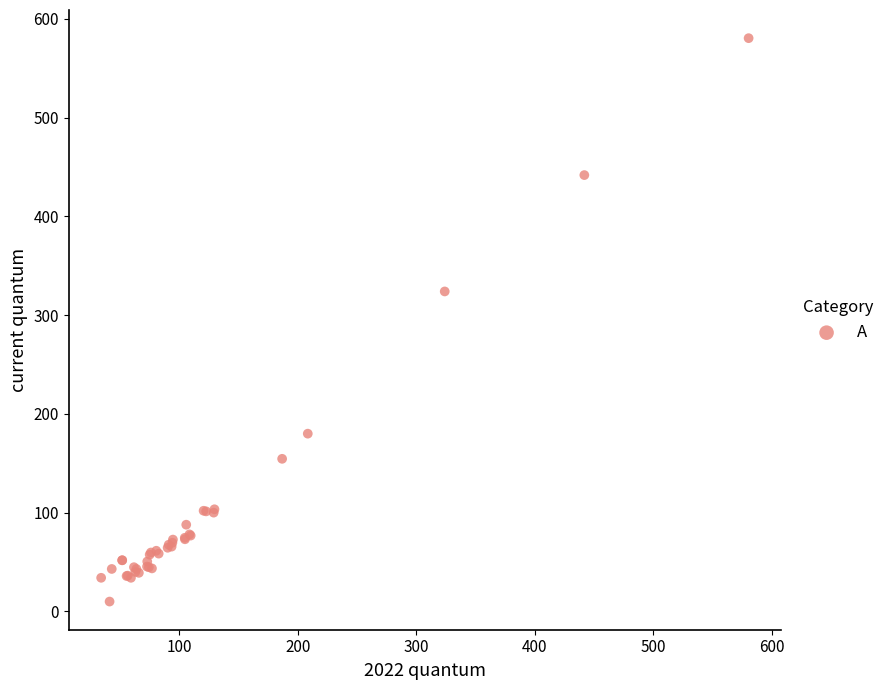

What Y value in the scatter plot is closest to 295?

324.0